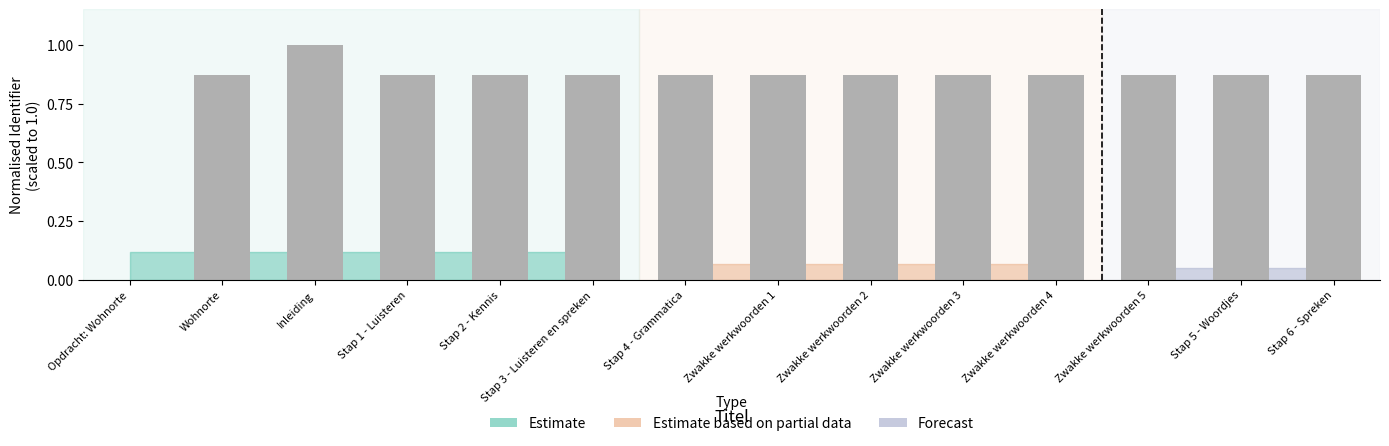

What is the sum of the values at Stap 6 - Spreken and Wohnorte?

1.7